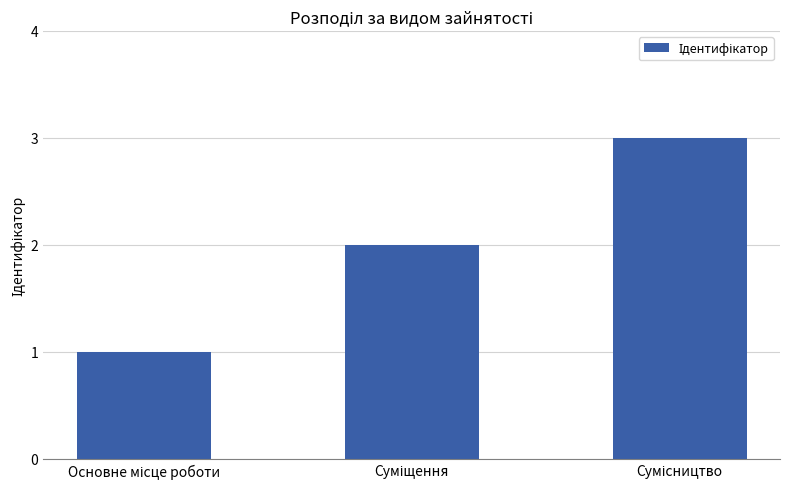

What is the greatest value displayed?

3